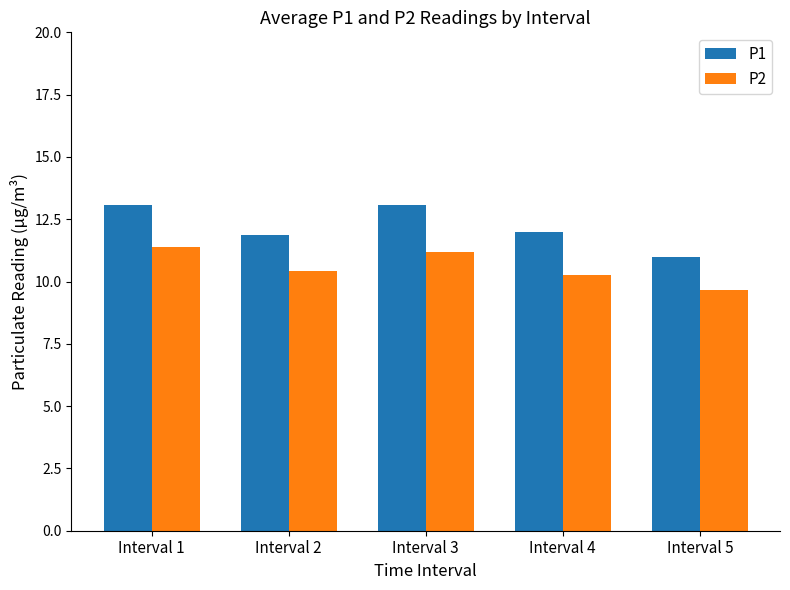

Is the value of P1 at Interval 4 greater than the value of P2 at Interval 4?

Yes